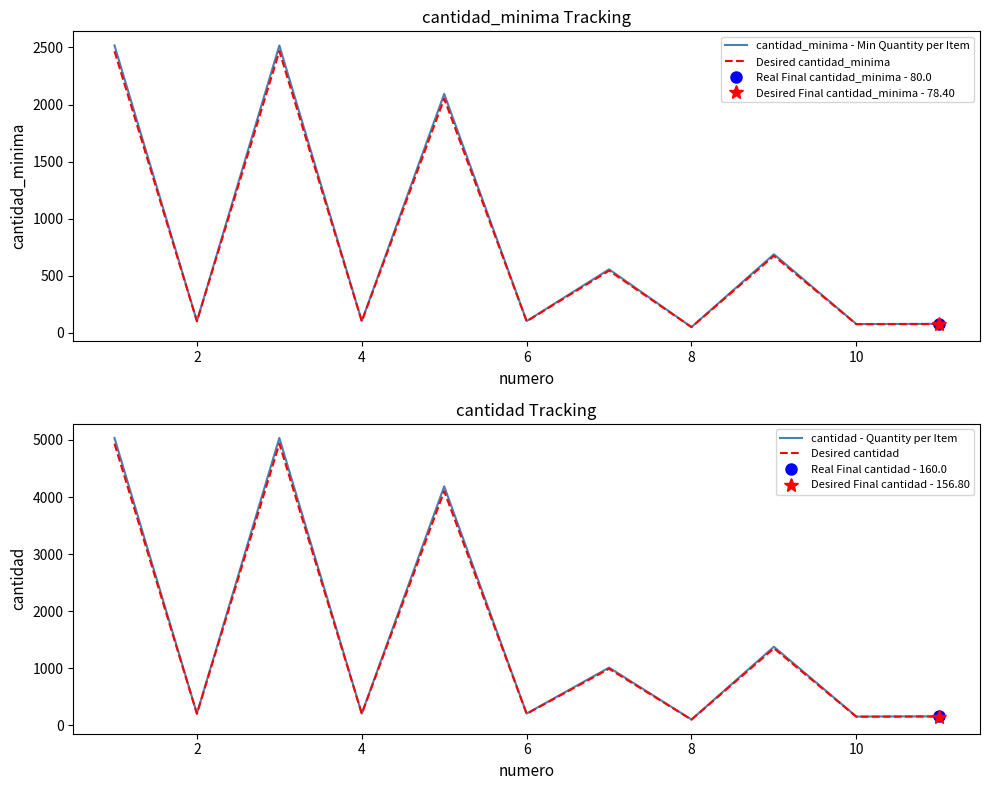

How many interior local valleys does the Desired cantidad_minima series have?

5